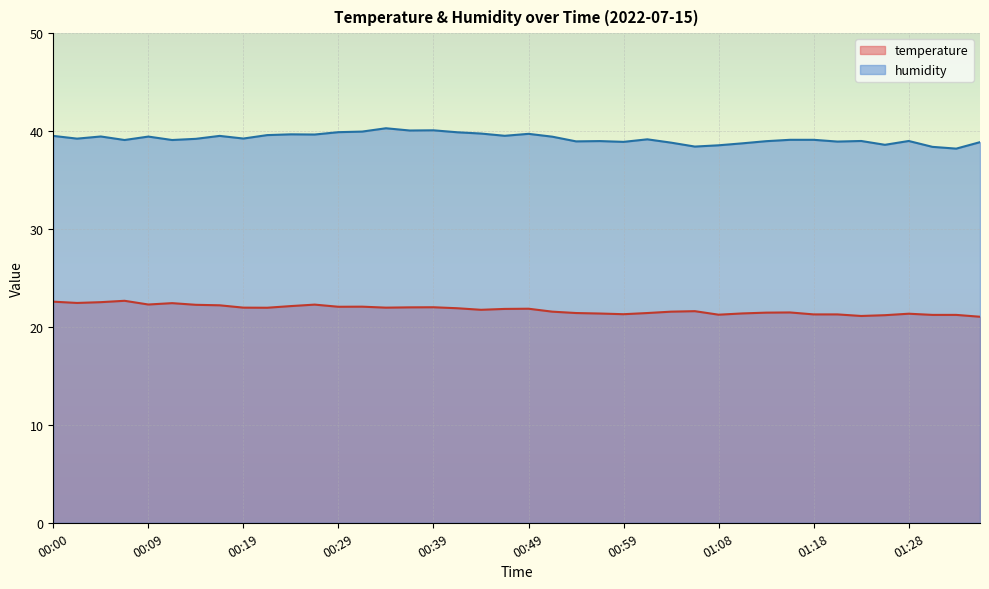

What is the smallest value displayed?

21.0